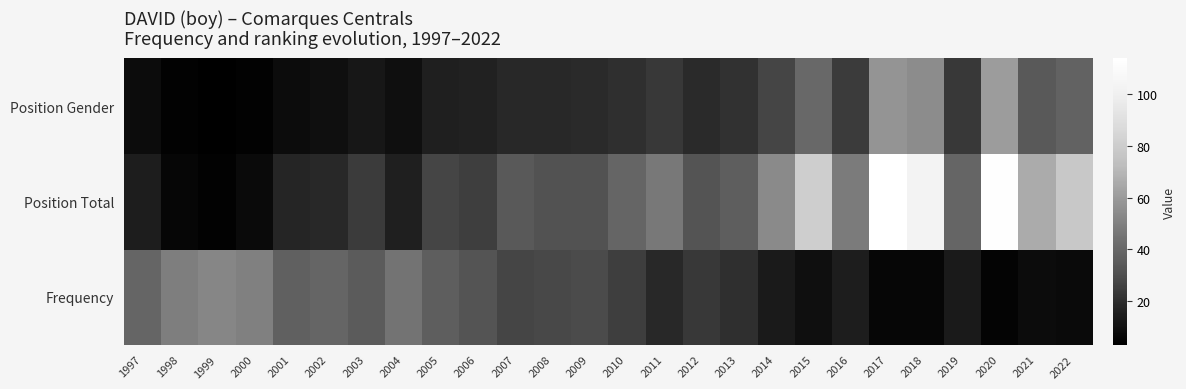

What is the total value across all series at 2002?

66